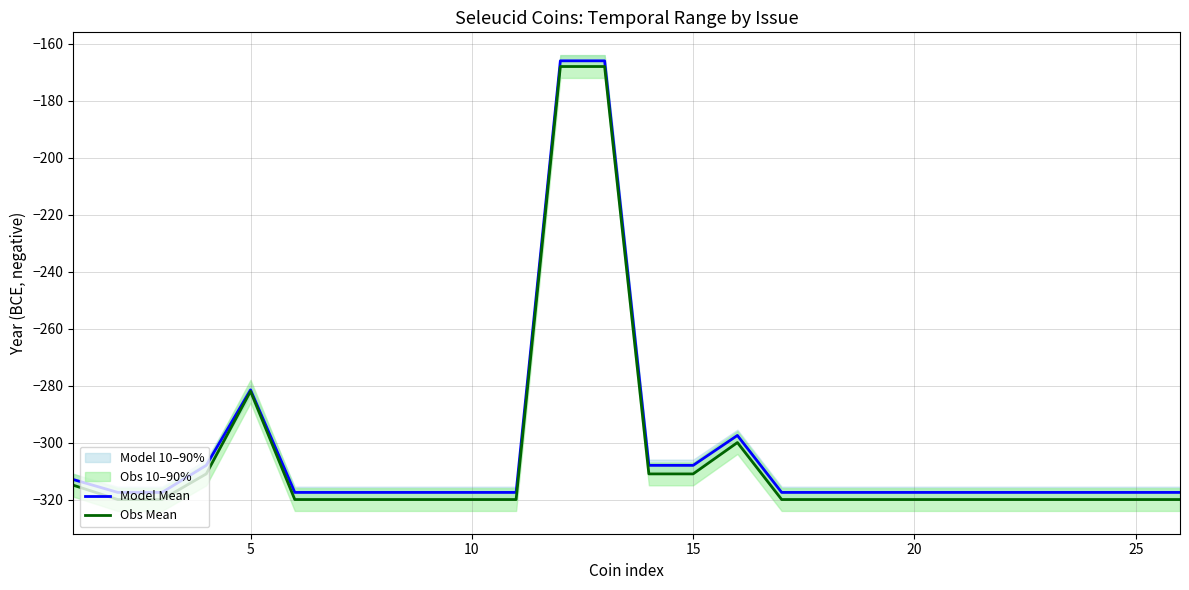

What is the difference between the maximum and second lowest values in the Obs Mean series?

152.0